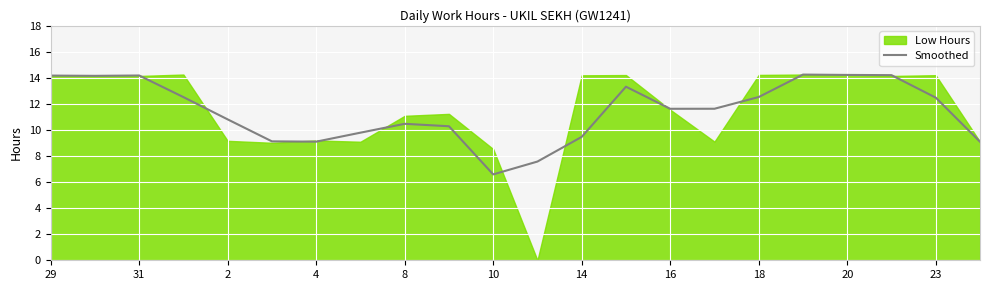

What is the highest value of the Smoothed series?

14.3